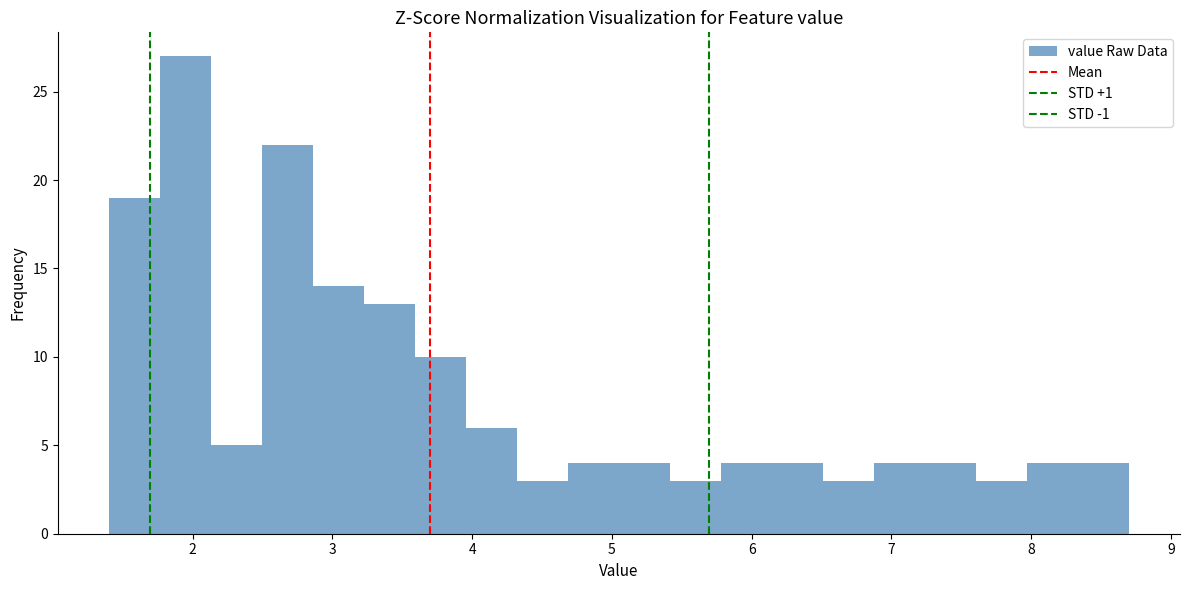

Read against the x-axis, roughly where is the centre of the tallest bar?

1.9